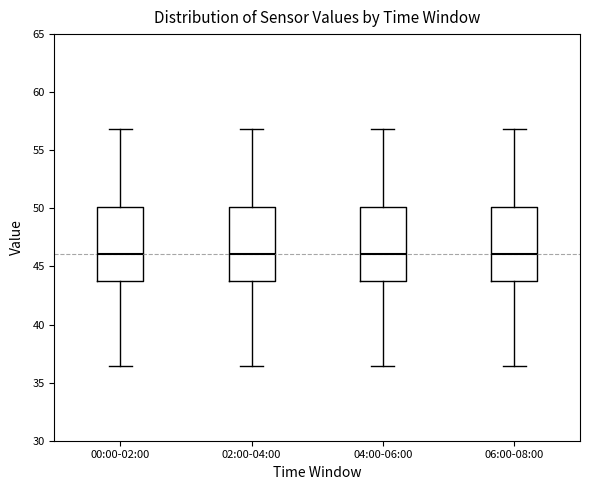

Reading left to right, read every box against the y-axis: the position of its median line, the range the box covers, and the ends of its whiskers. The values are not printed on the chart, so give them approximately, as read against the axis.

00:00-02:00: median 46.0, box 44.0 to 50.0, whiskers 36.5 to 57.0
02:00-04:00: median 46.0, box 44.0 to 50.0, whiskers 36.5 to 57.0
04:00-06:00: median 46.0, box 44.0 to 50.0, whiskers 36.5 to 57.0
06:00-08:00: median 46.0, box 44.0 to 50.0, whiskers 36.5 to 57.0